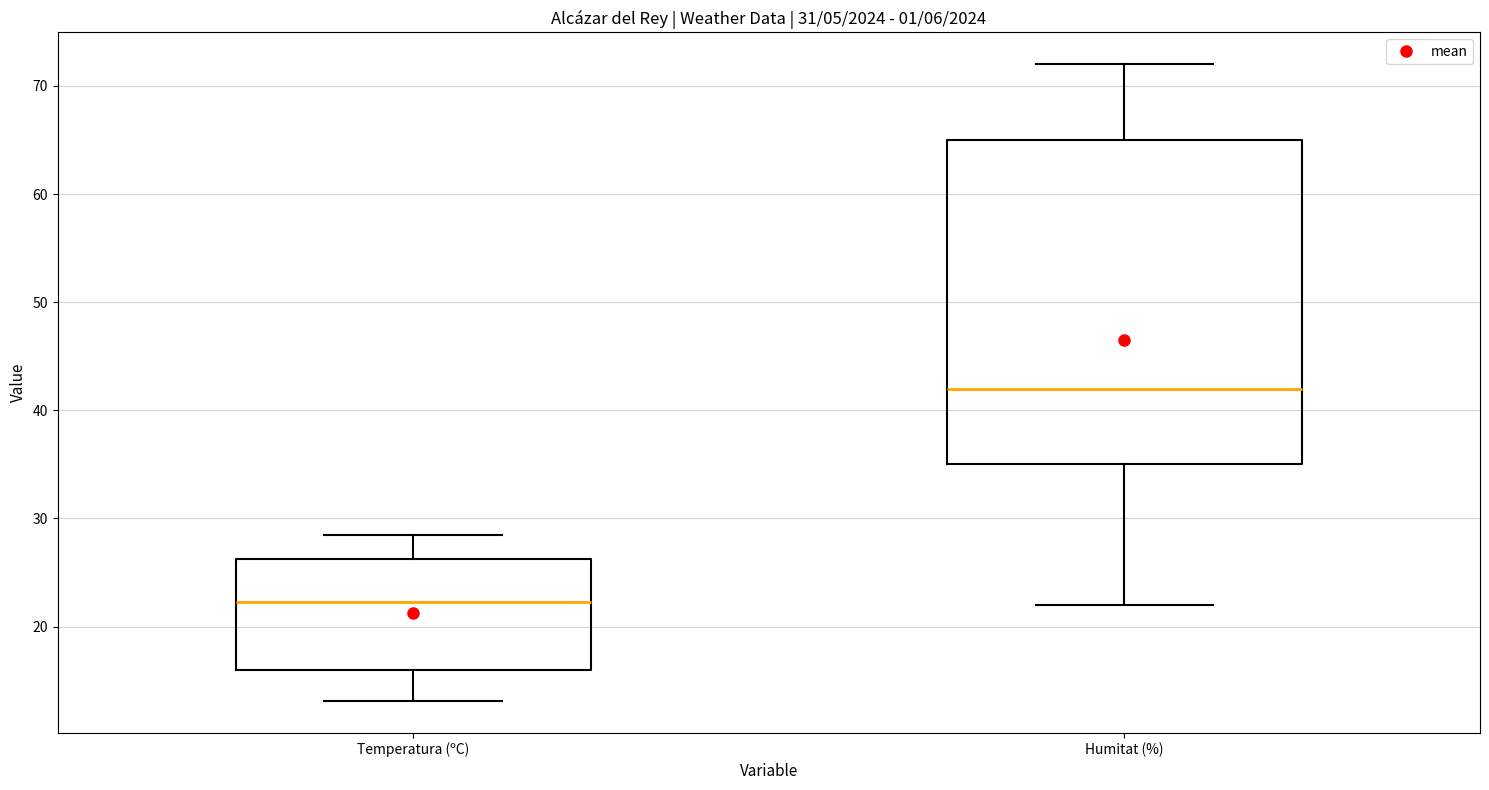

Which box's median line is the lowest?

Temperatura (ºC)